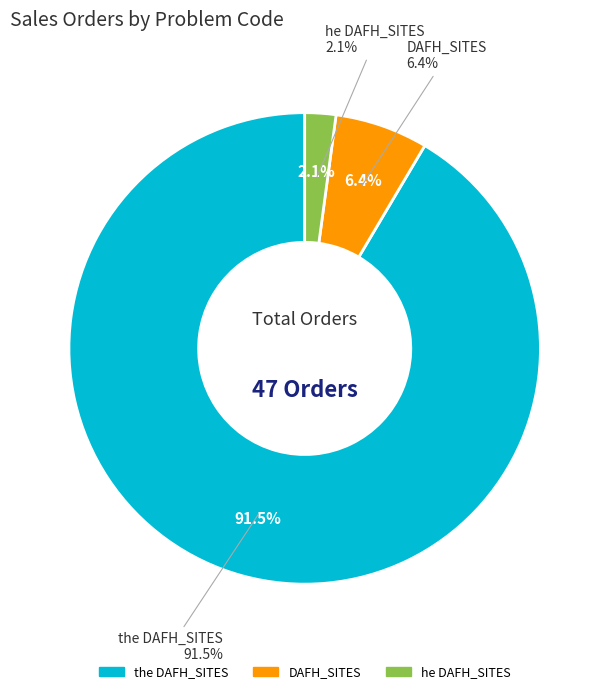

How many slices are in this pie chart?

3